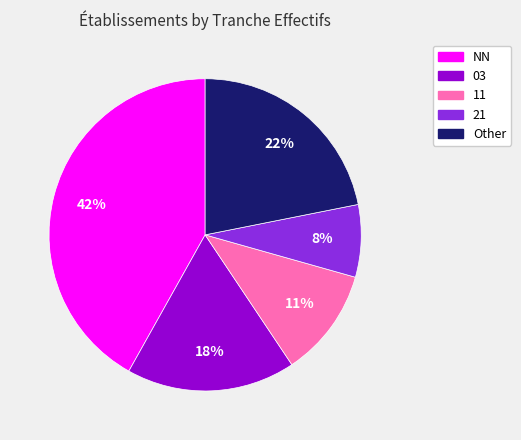

Is there any slice that represents more than half of the pie?

No